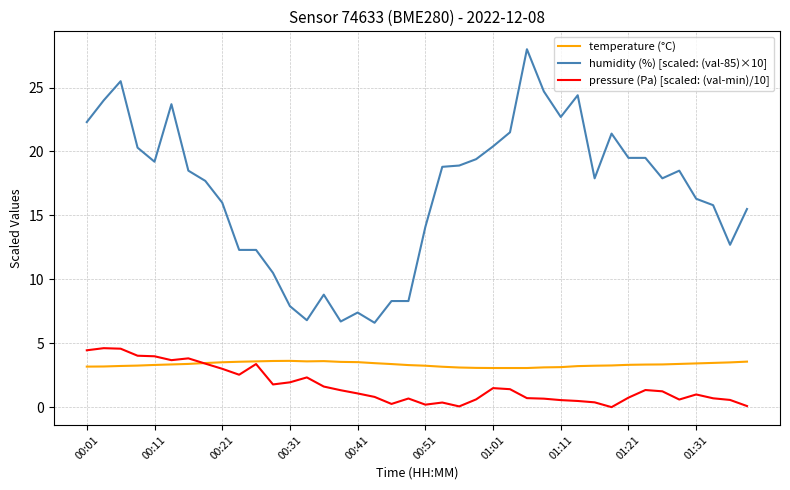

What is the lowest value of the humidity (%) [scaled: (val-85)×10] series?

6.6